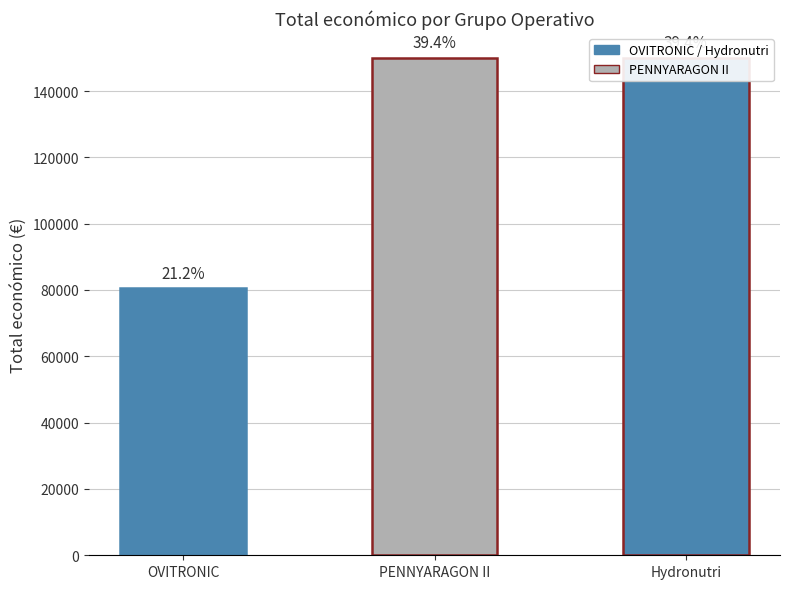

How many series are shown in this chart?

1